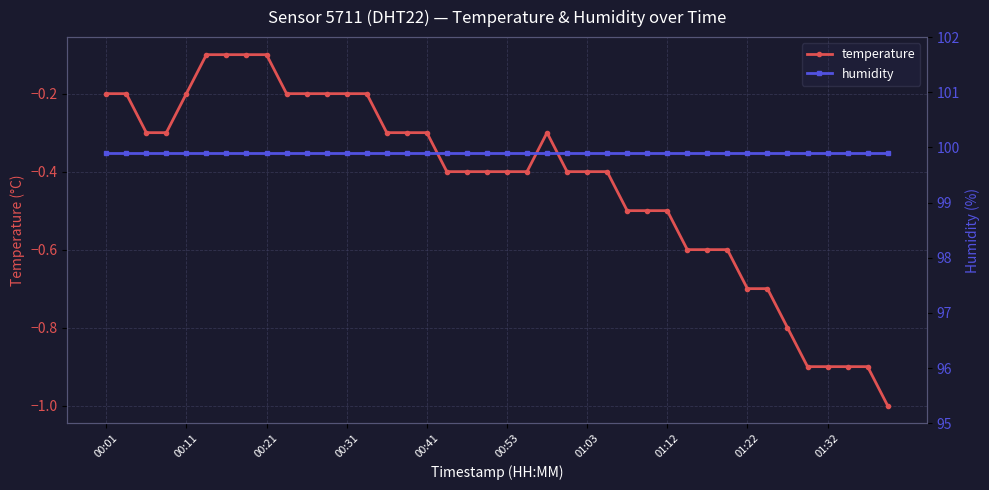

The value of humidity at 14 is 99.9. True or false?

True